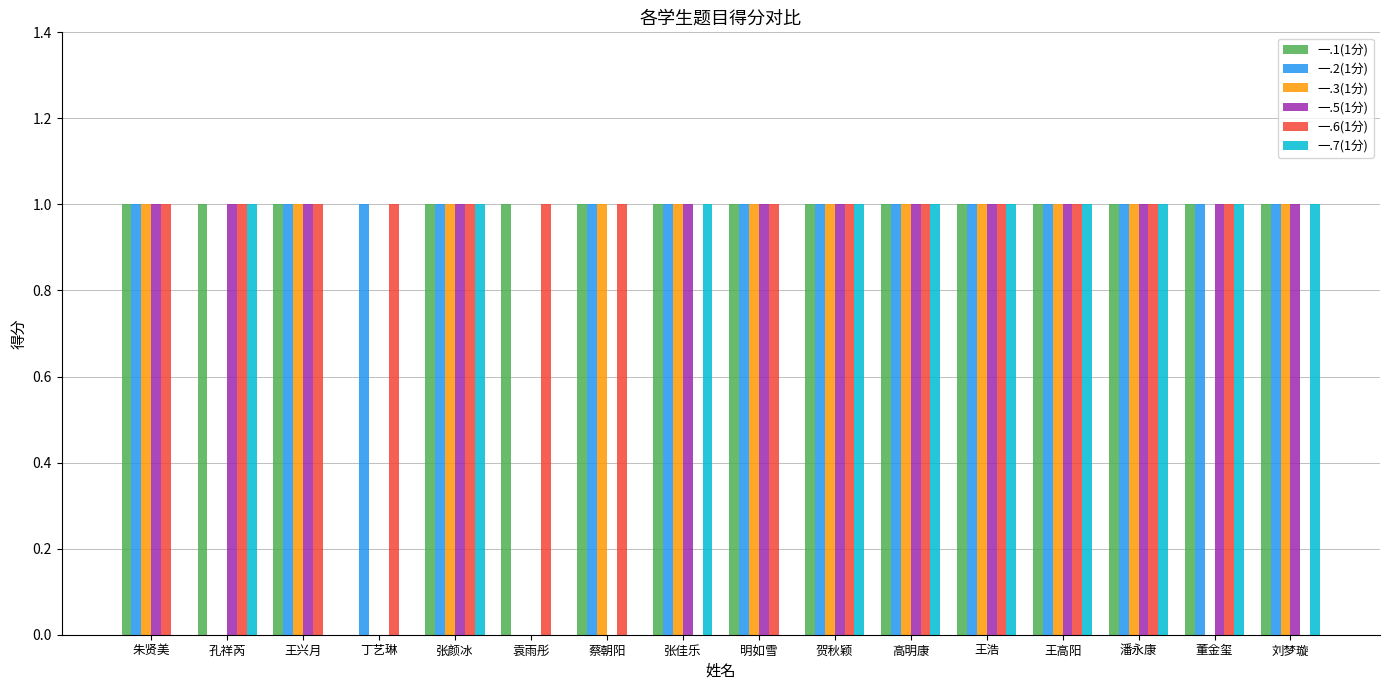

Is it true that 一.6(1分) equals 1 at 张颜冰?

True